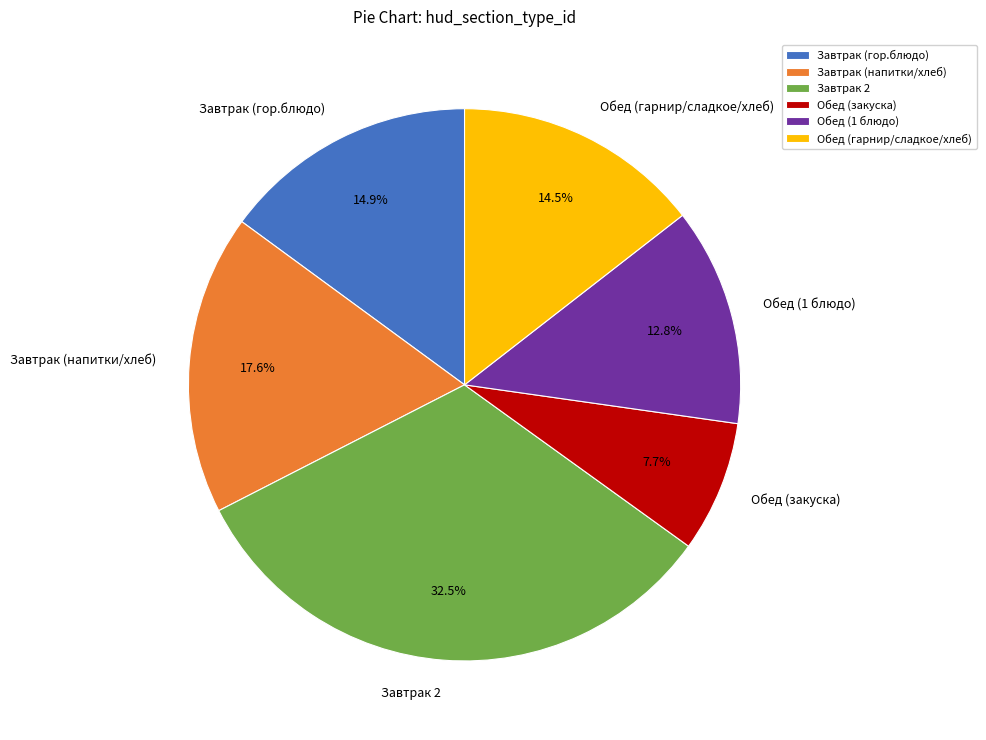

Which category has the biggest portion of the pie?

Завтрак 2